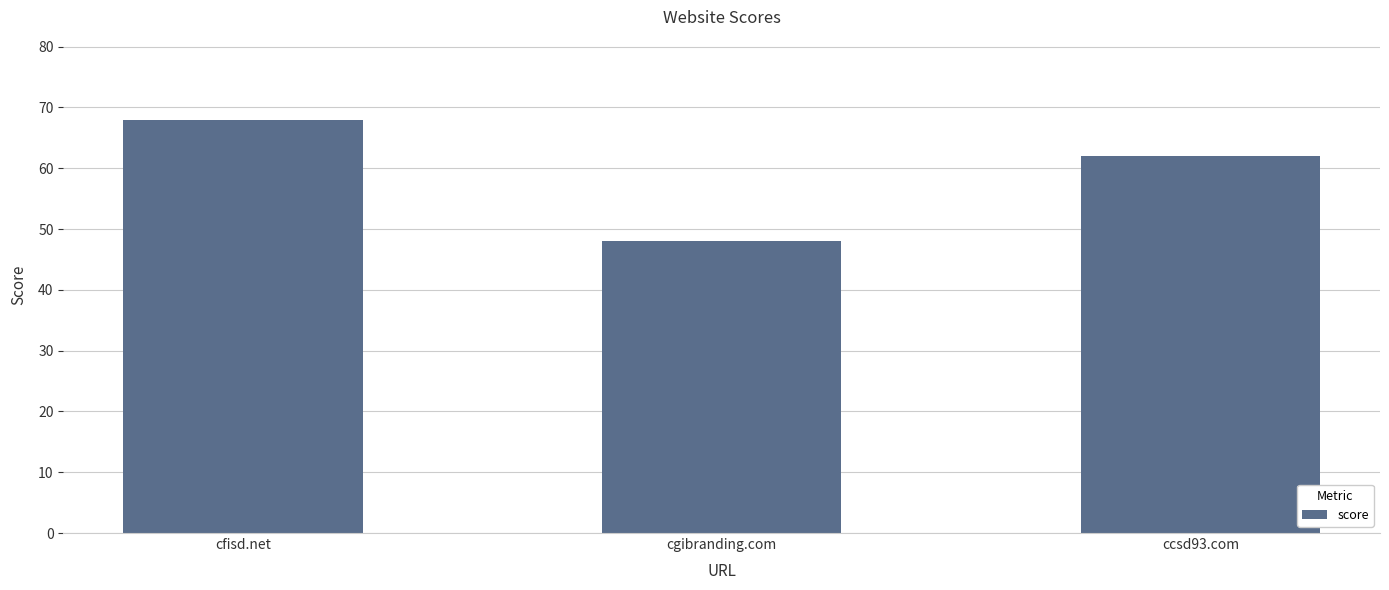

List the labels in order of value, smallest first.

cgibranding.com, ccsd93.com, cfisd.net